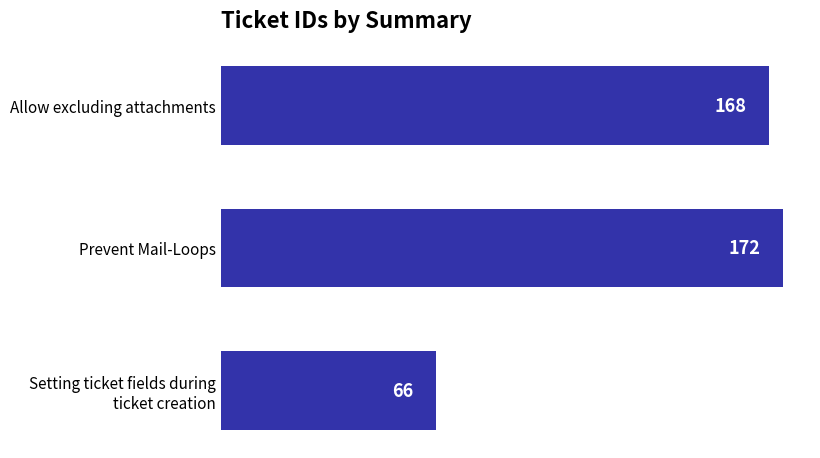

At which label is the value closest to 119?

Allow excluding attachments